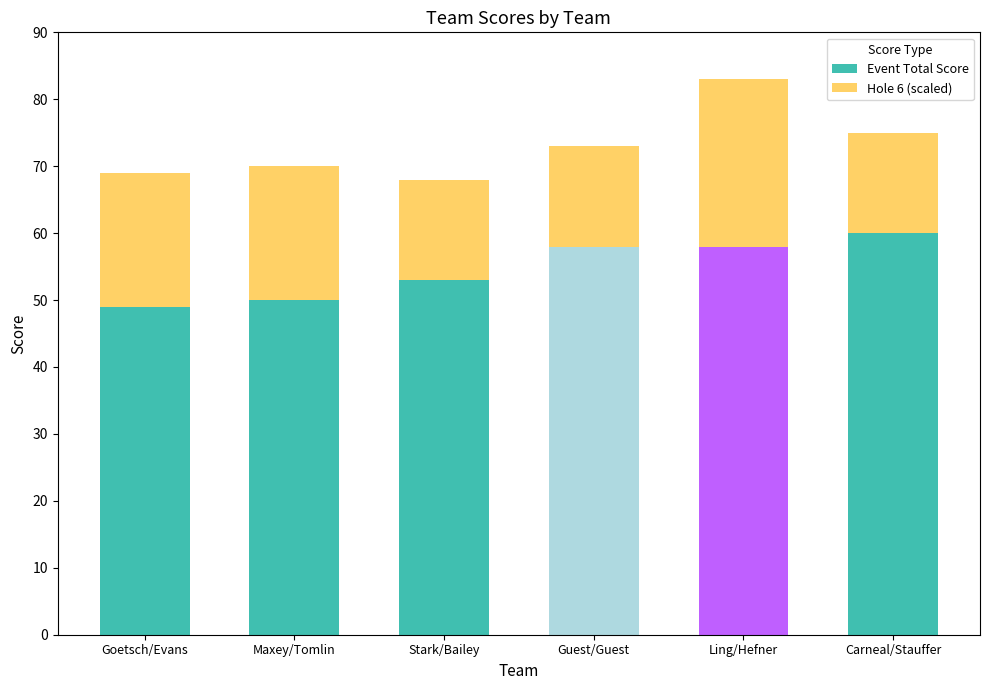

At how many categories does at least one series exceed 57?

3